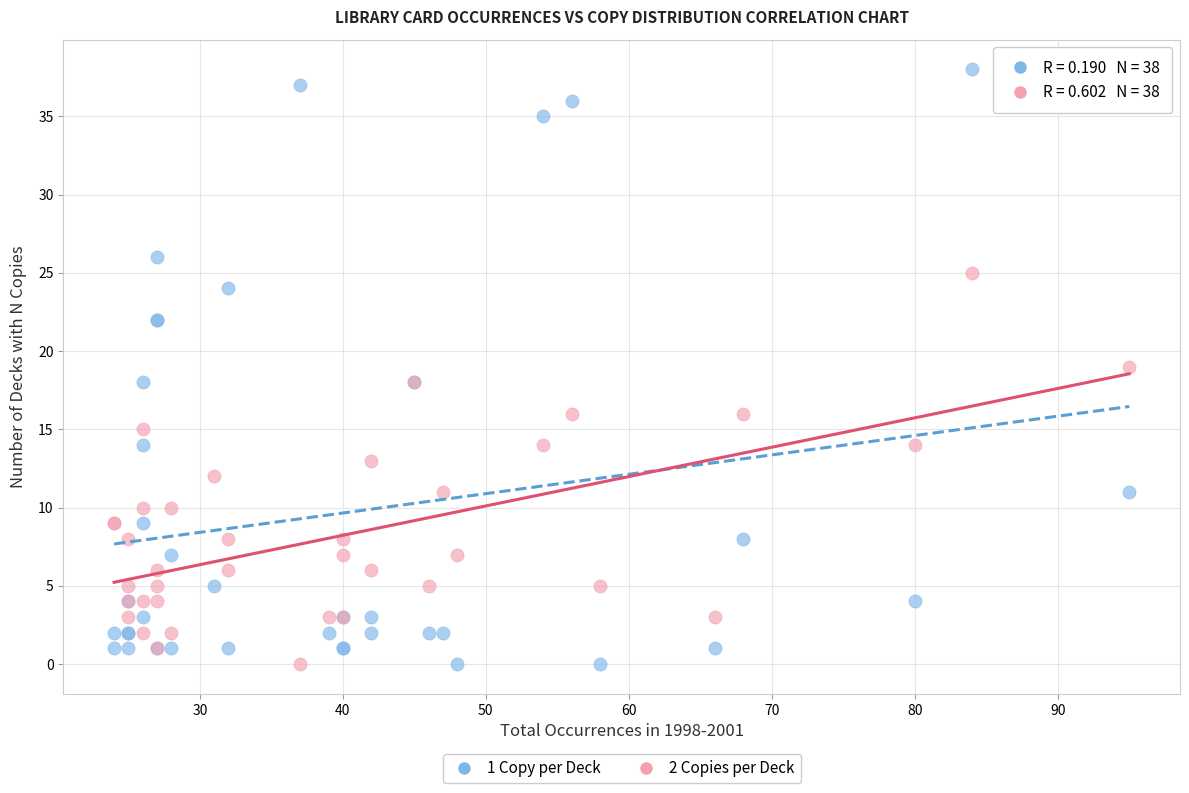

Which series reaches the maximum Y coordinate?

1 Copy per Deck